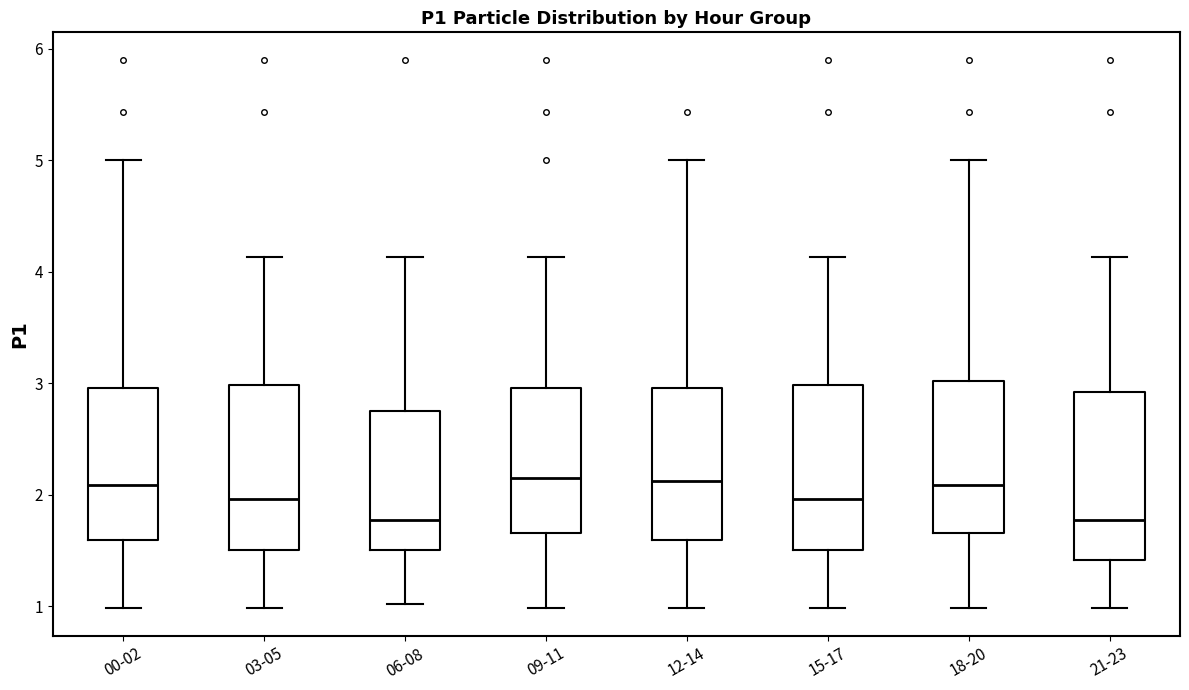

Reading left to right, transcribe this box plot: for each box, give where its median line is, the range the box spans, and where its two whiskers end, as read against the y-axis. The values are not printed on the chart, so give them approximately, as read against the axis.

00-02: median 2.1, box 1.6 to 3.0, whiskers 1.0 to 5.0
03-05: median 2.0, box 1.5 to 3.0, whiskers 1.0 to 4.1
06-08: median 1.8, box 1.5 to 2.7, whiskers 1.0 to 4.1
09-11: median 2.2, box 1.7 to 3.0, whiskers 1.0 to 4.1
12-14: median 2.1, box 1.6 to 3.0, whiskers 1.0 to 5.0
15-17: median 2.0, box 1.5 to 3.0, whiskers 1.0 to 4.1
18-20: median 2.1, box 1.7 to 3.0, whiskers 1.0 to 5.0
21-23: median 1.8, box 1.4 to 2.9, whiskers 1.0 to 4.1